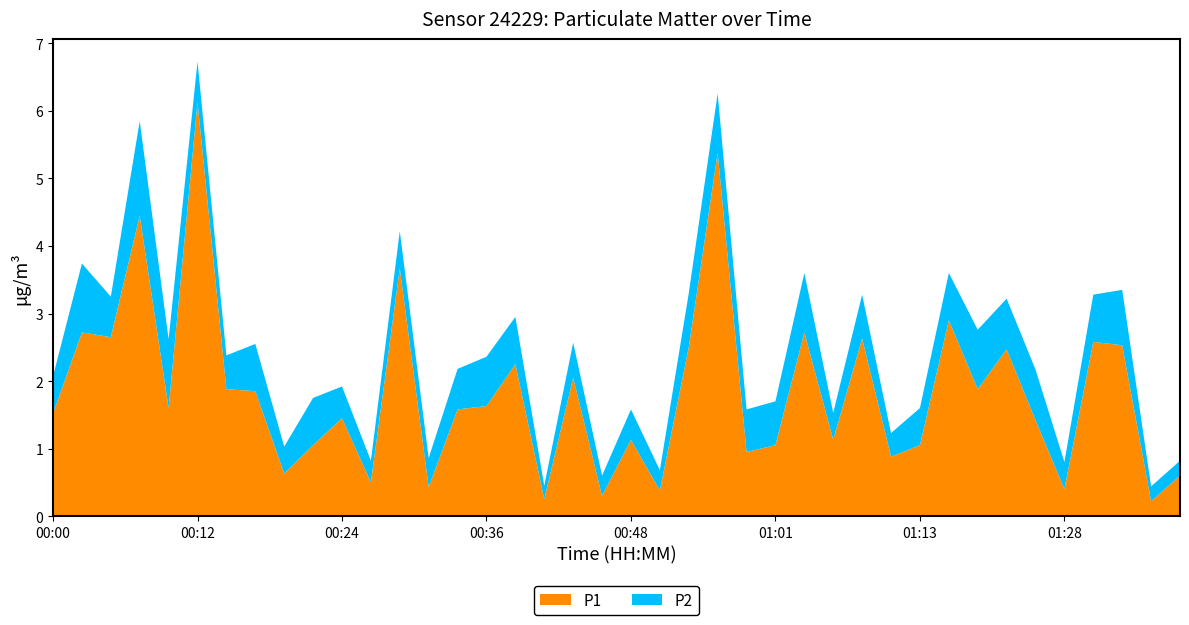

Reading left to right, transcribe all the data shown in this chart.

P1: 1.5	2.7	2.6	4.5	1.6	6.1	1.9	1.9	0.6	1.1	1.4	0.5	3.7	0.4	1.6	1.6	2.2	0.2	2.0	0.3	1.1	0.4	2.5	5.4	0.9	1.1	2.7	1.1	2.6	0.9	1.1	2.9	1.9	2.5	1.4	0.4	2.6	2.5	0.2	0.6
P2: 0.6	1.0	0.6	1.4	1.0	0.6	0.5	0.7	0.4	0.7	0.5	0.3	0.6	0.4	0.6	0.7	0.7	0.2	0.5	0.3	0.5	0.3	0.8	0.9	0.6	0.7	0.9	0.4	0.7	0.3	0.6	0.7	0.9	0.8	0.8	0.4	0.7	0.8	0.2	0.2